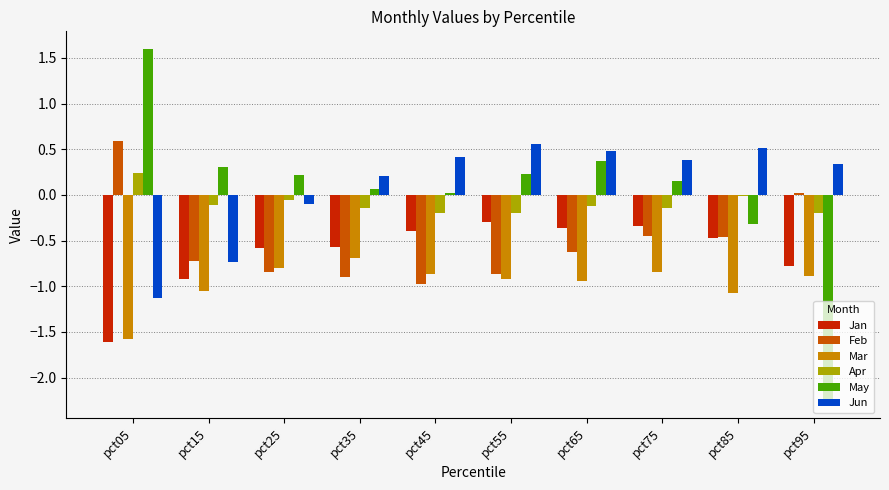

Which series has the widest spread of values?

May